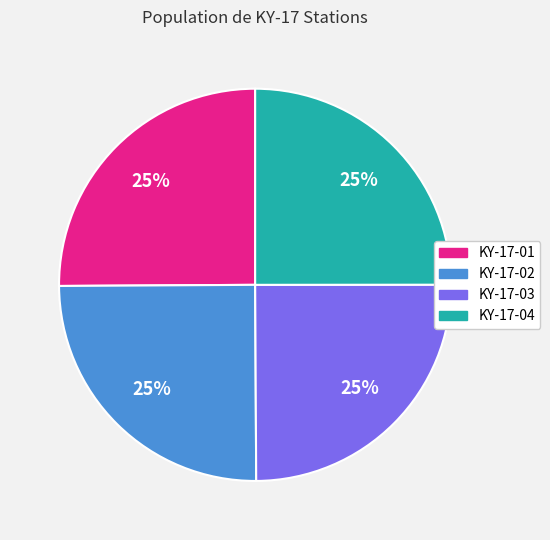

Is it true that KY-17-03 is 25% of the pie?

True